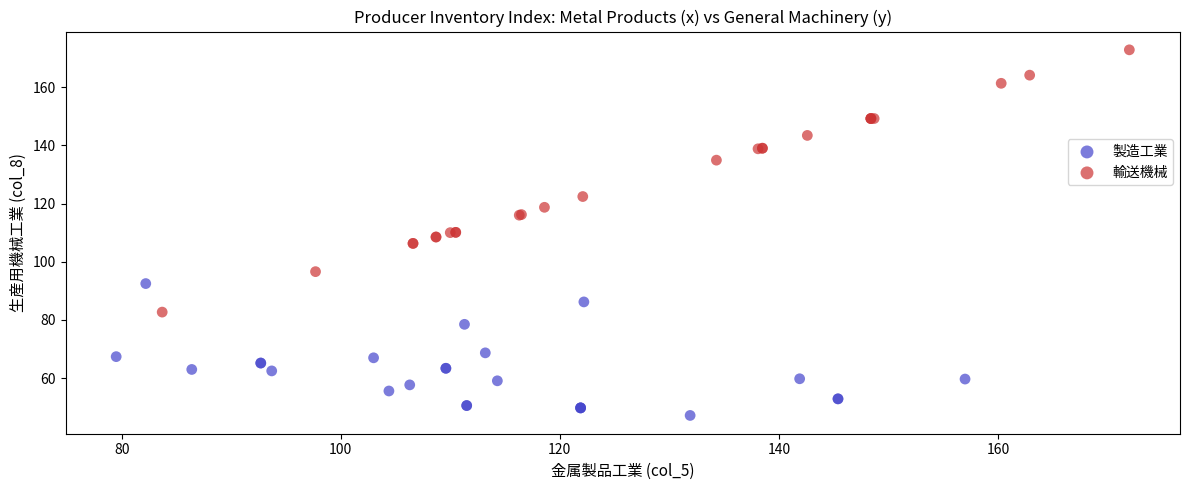

What are all the series names shown in the legend?

製造工業, 輸送機械